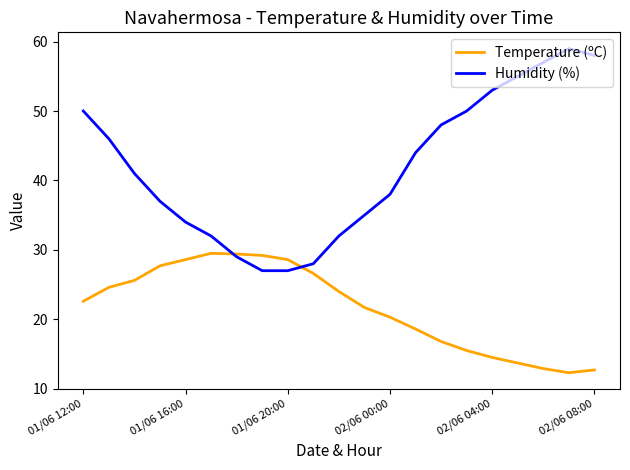

Does the chart display data point markers on the line(s)?

No